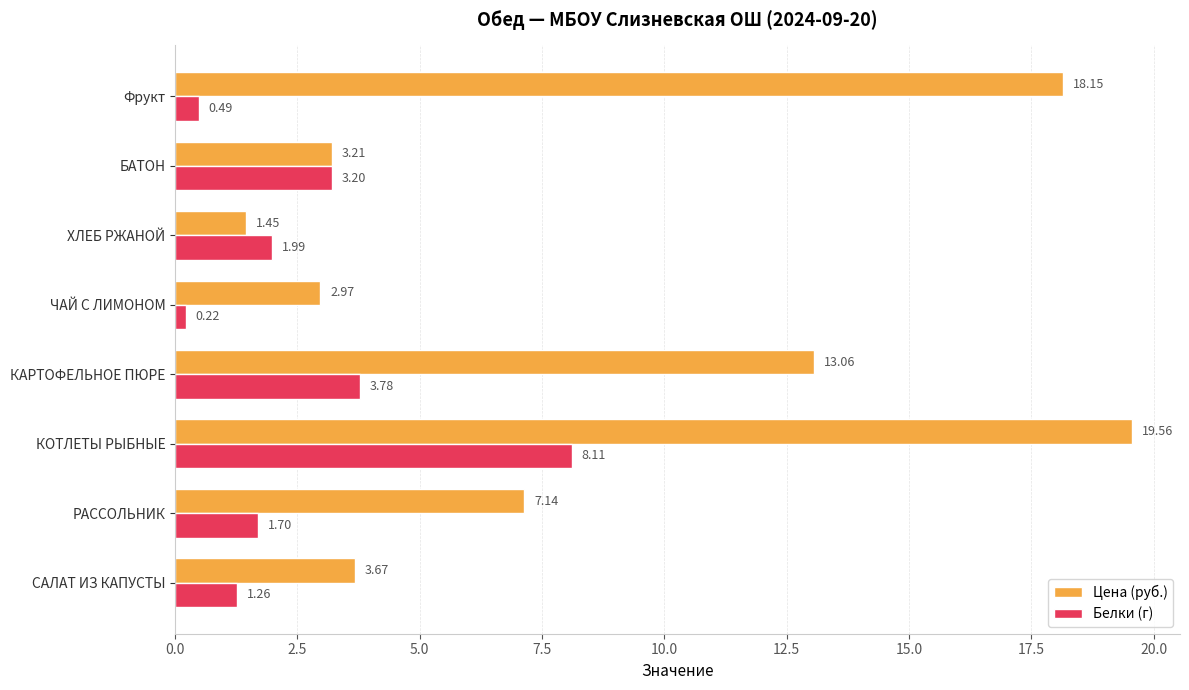

Which series changed the most between САЛАТ ИЗ КАПУСТЫ and КАРТОФЕЛЬНОЕ ПЮРЕ?

Цена (руб.)